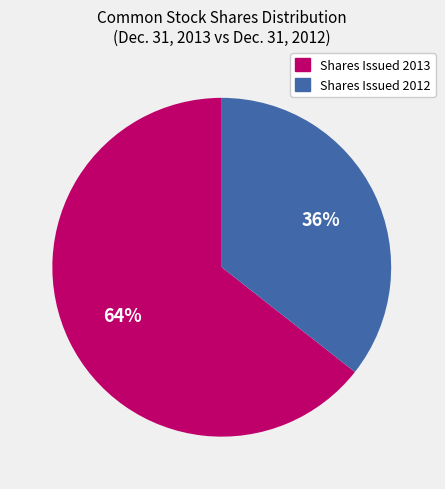

Is there any slice that represents more than half of the pie?

Yes